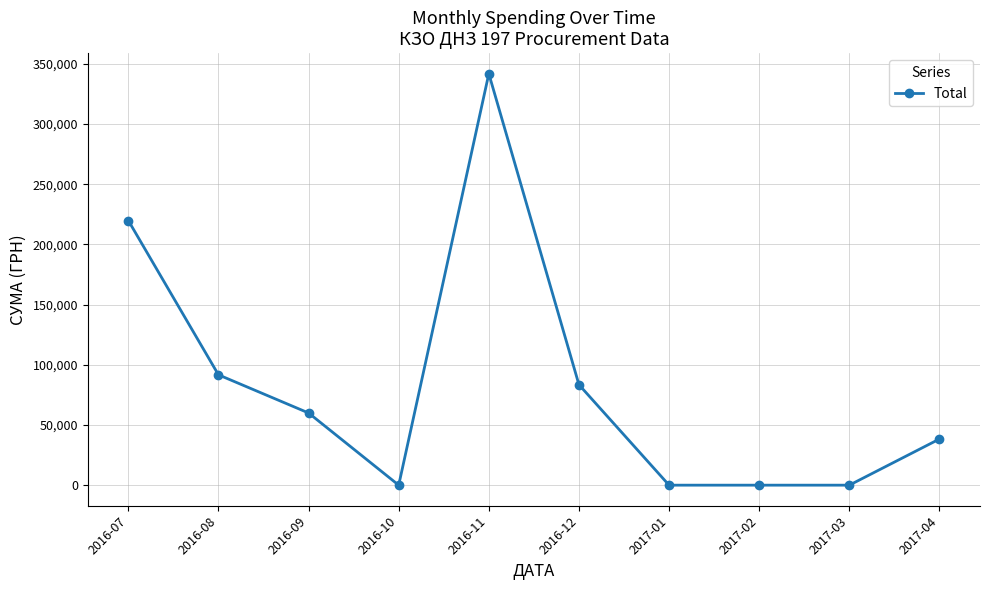

What is the difference between the maximum and minimum values?

341851.2